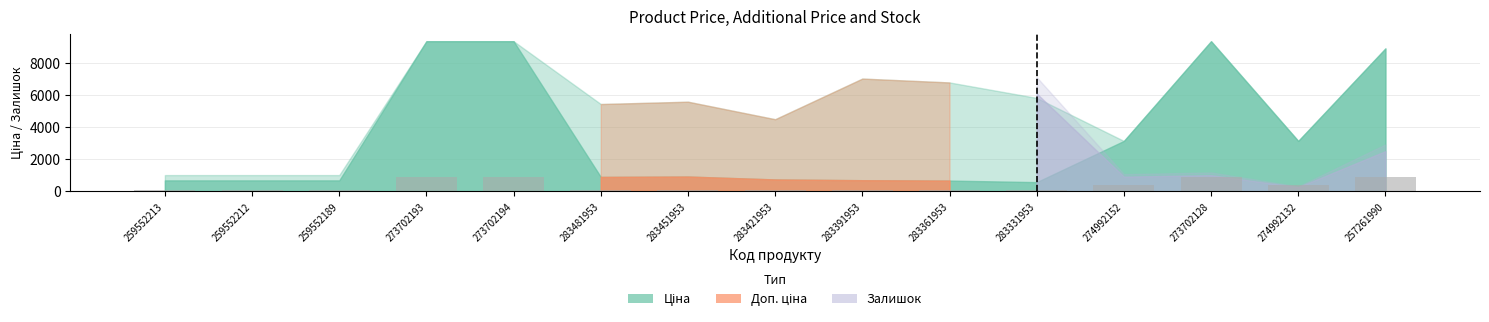

Count the number of data series in this chart.

1